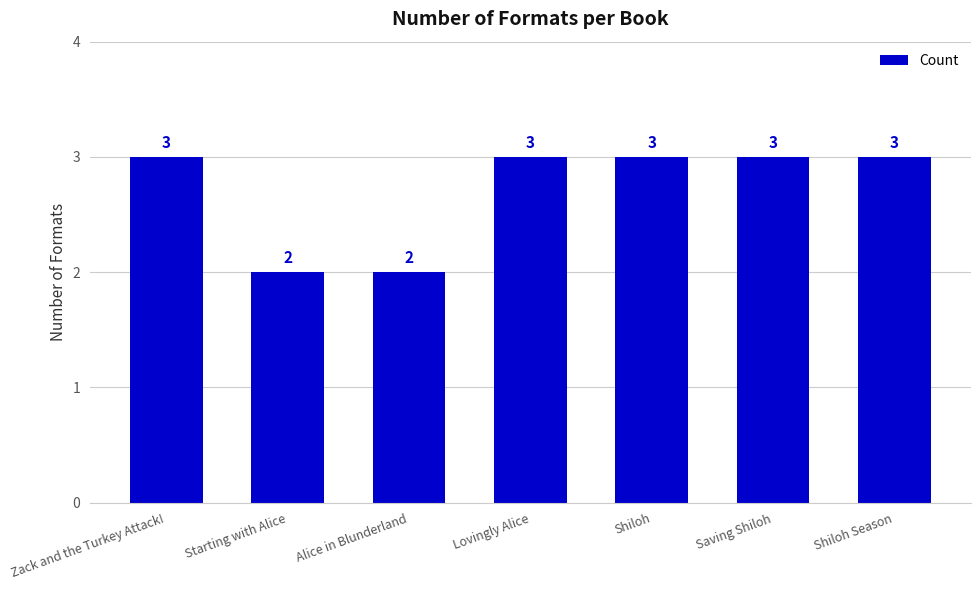

What is the maximum value shown in the chart?

3